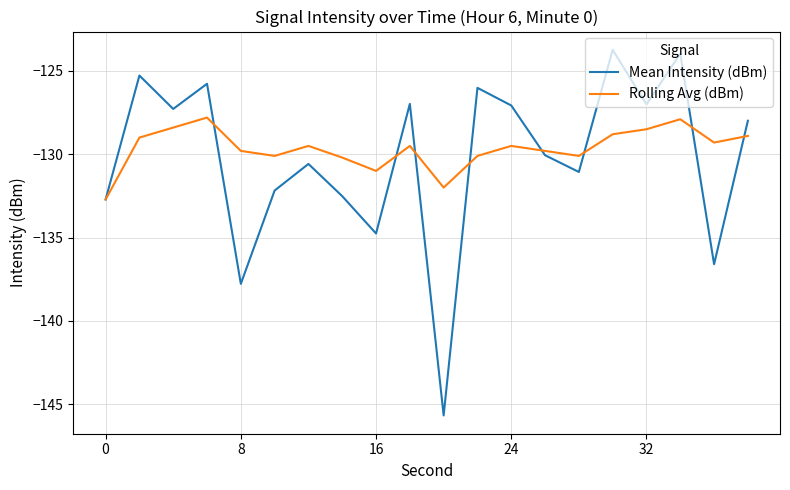

Which series has the largest total across all categories?

Rolling Avg (dBm)